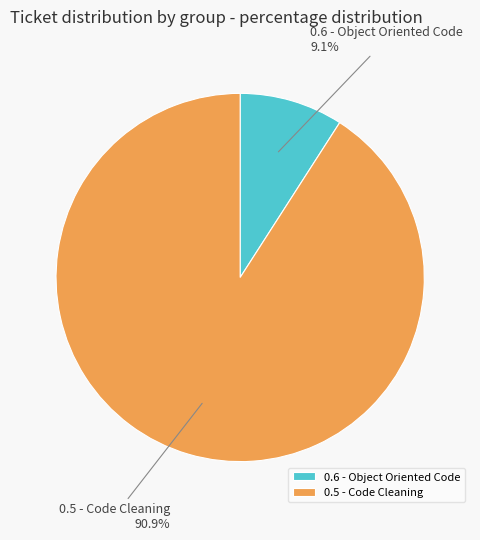

The 0.5 - Code Cleaning slice represents 91% of the pie. True or false?

True